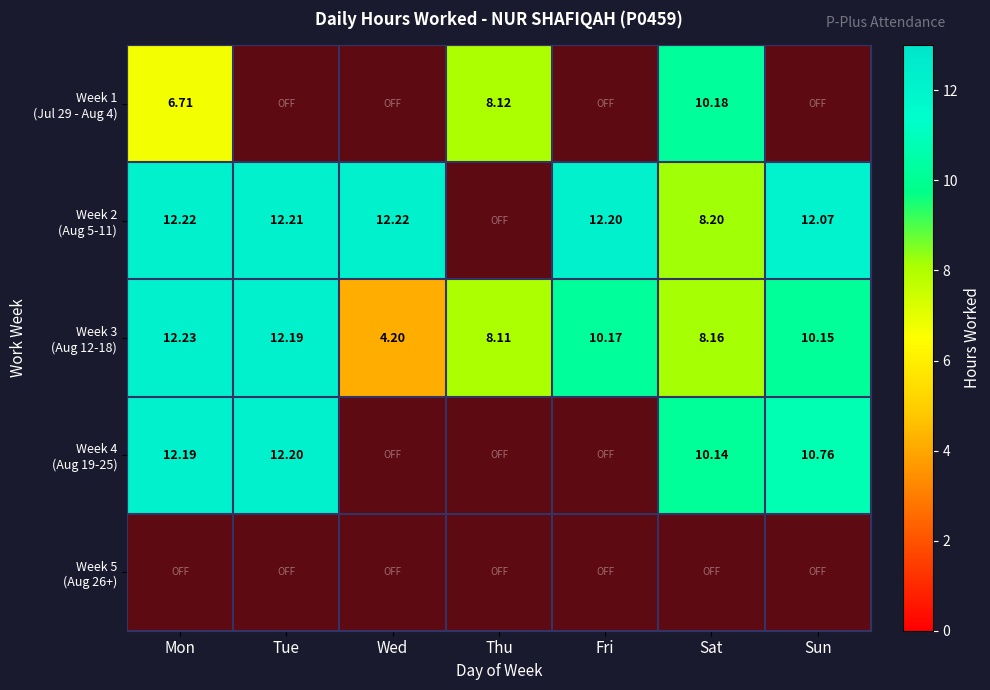

What is the sum of the Week 2 (Aug 5-11) values at Sat and Tue?

20.4